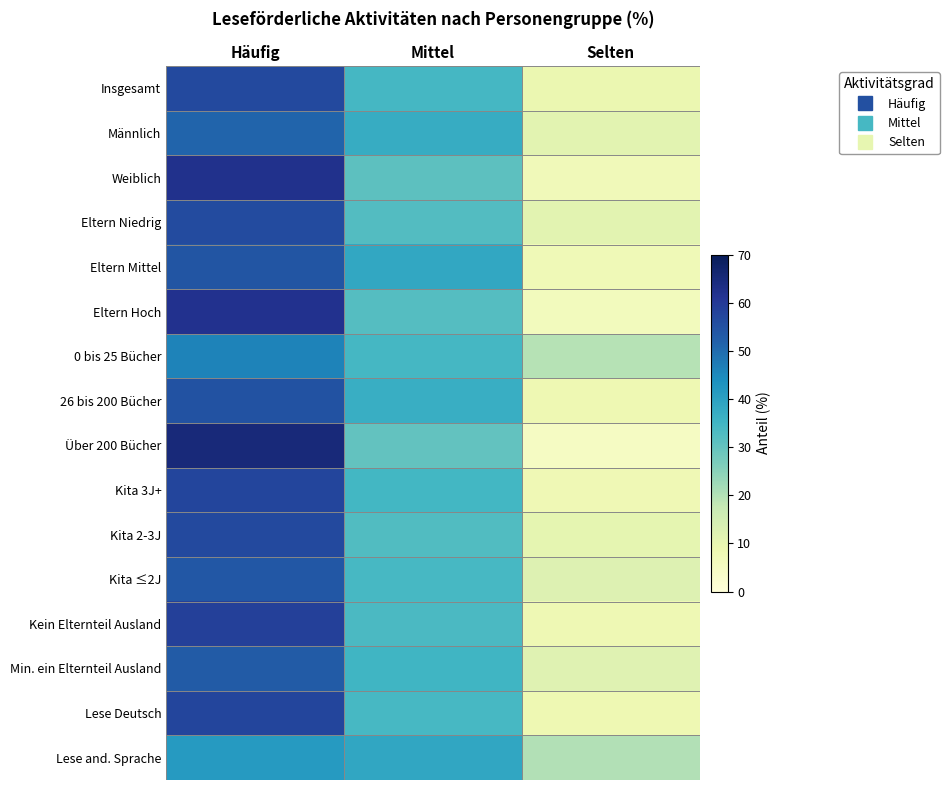

Which category has the highest value across all series?

Häufig